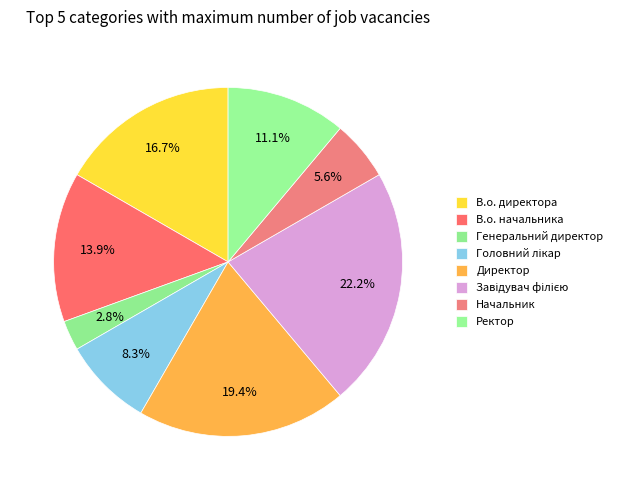

To the nearest percent, what is the combined percentage of В.о. директора and Генеральний директор?

19%